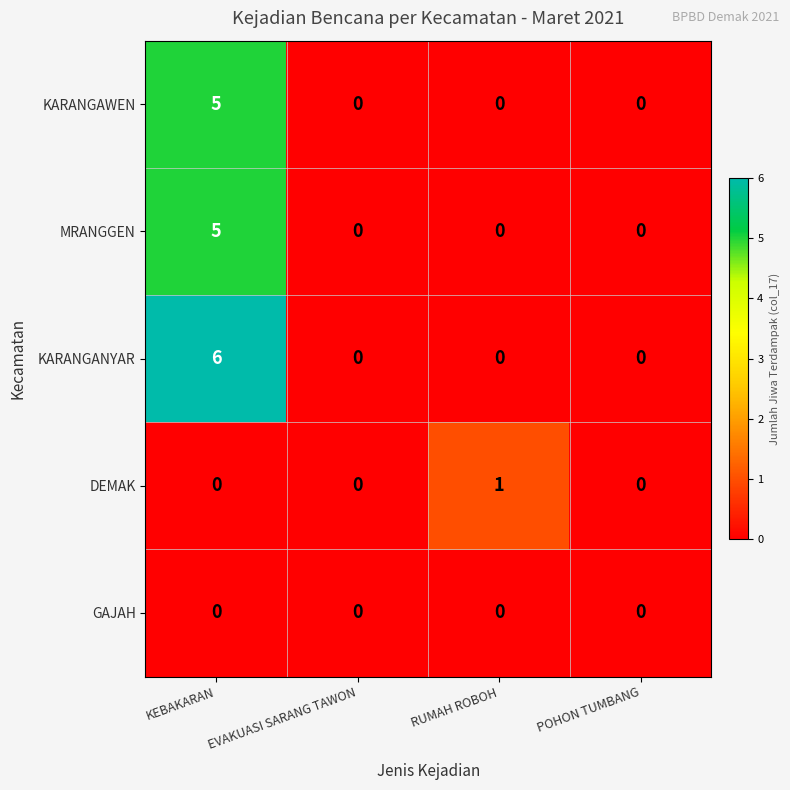

What is the difference between the maximum and second lowest values in the KARANGAWEN series?

5